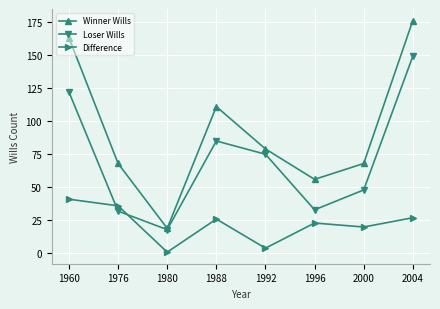

Which series has the largest range (max minus min)?

Winner Wills